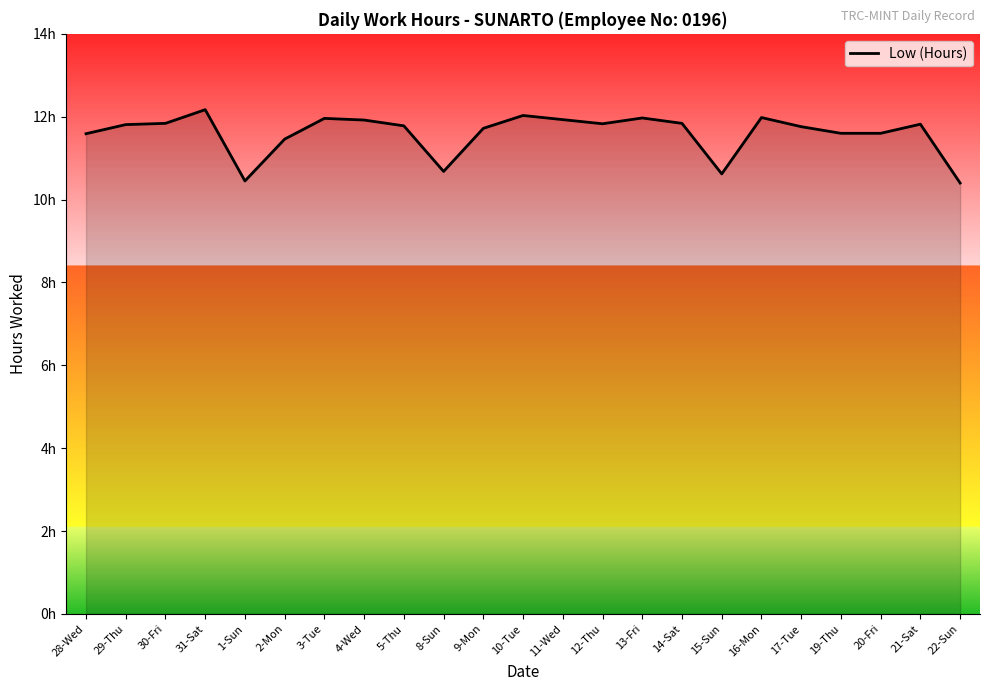

Does the chart have visible grid lines?

No